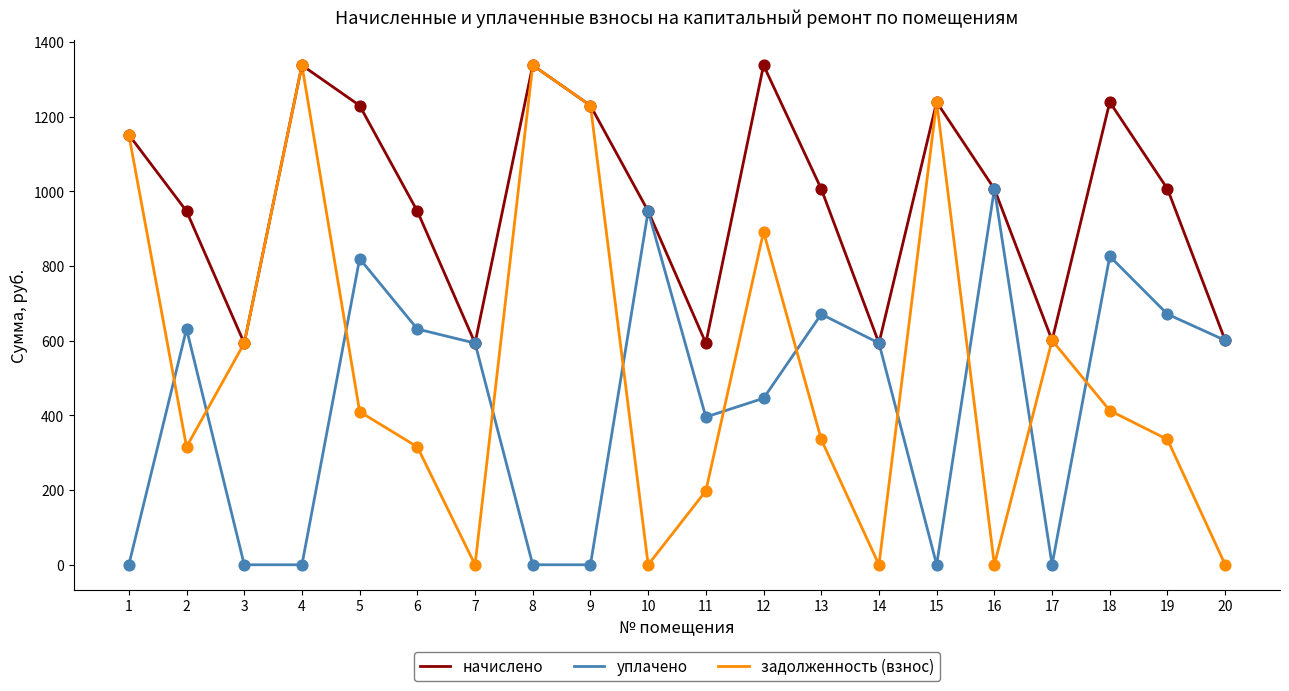

What is the difference between the highest and lowest values at 11?

395.6